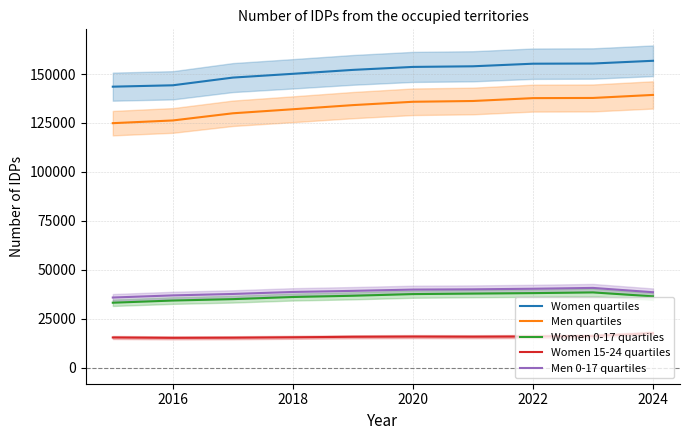

True or false: Men 0-17 quartiles and Women 15-24 quartiles intersect in this chart.

False